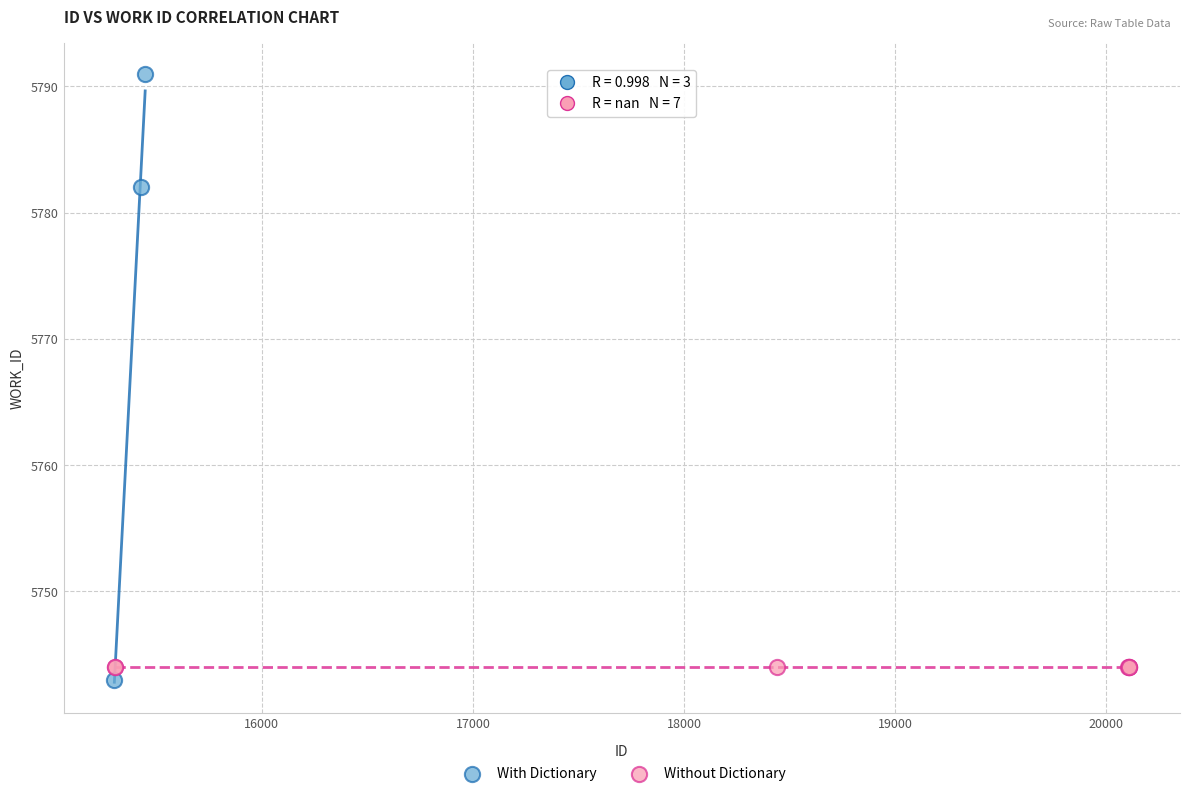

Which series reaches the maximum Y coordinate?

With Dictionary